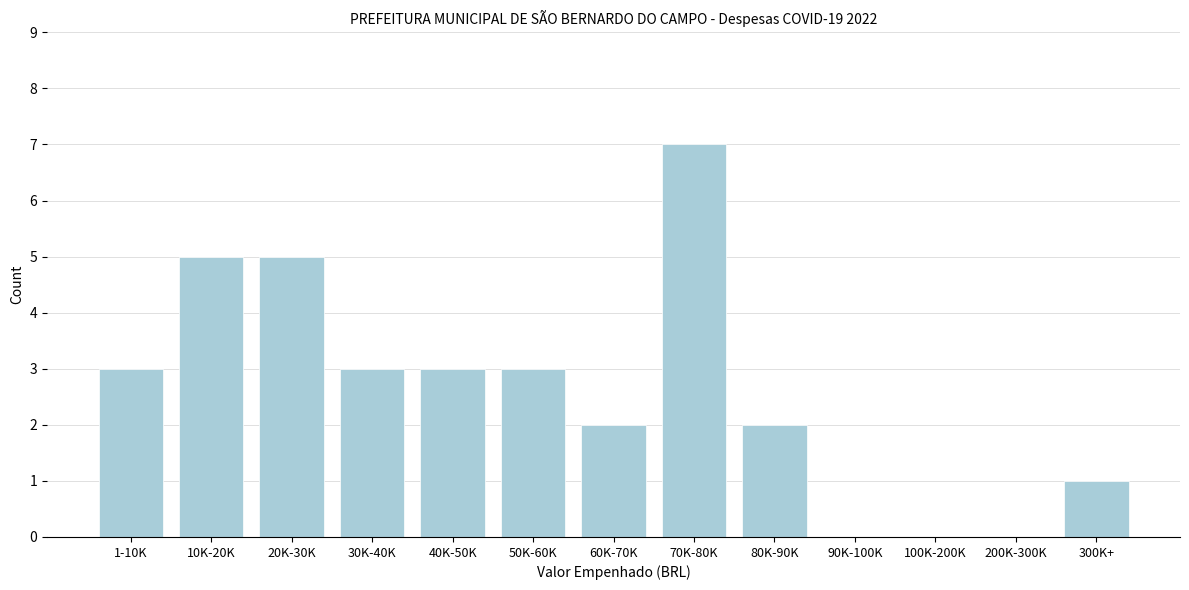

Reading right to left, list all the values displayed in this chart.

300K+=1	200K-300K=0	100K-200K=0	90K-100K=0	80K-90K=2	70K-80K=7	60K-70K=2	50K-60K=3	40K-50K=3	30K-40K=3	20K-30K=5	10K-20K=5	1-10K=3